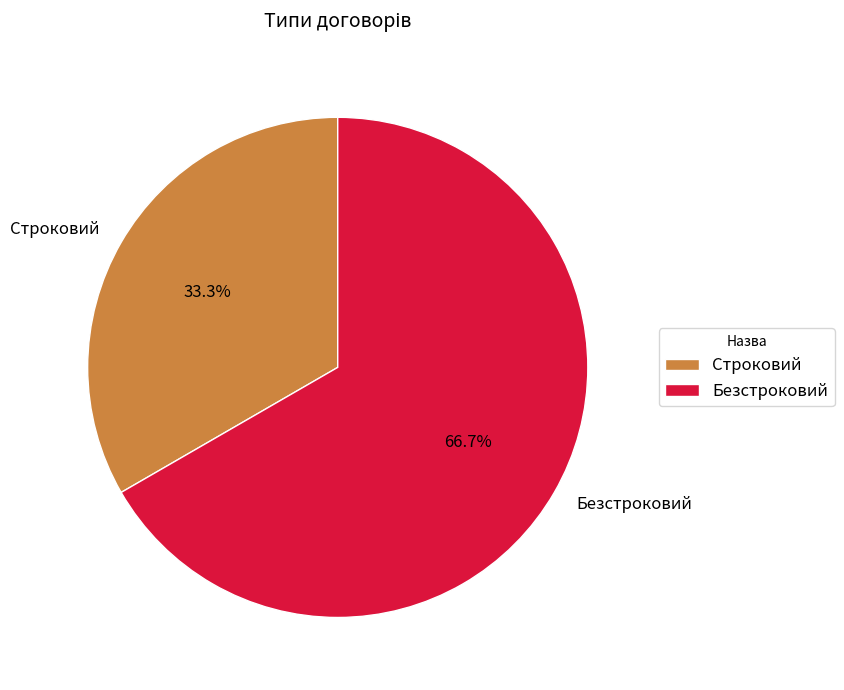

Count the number of slices in the pie.

2